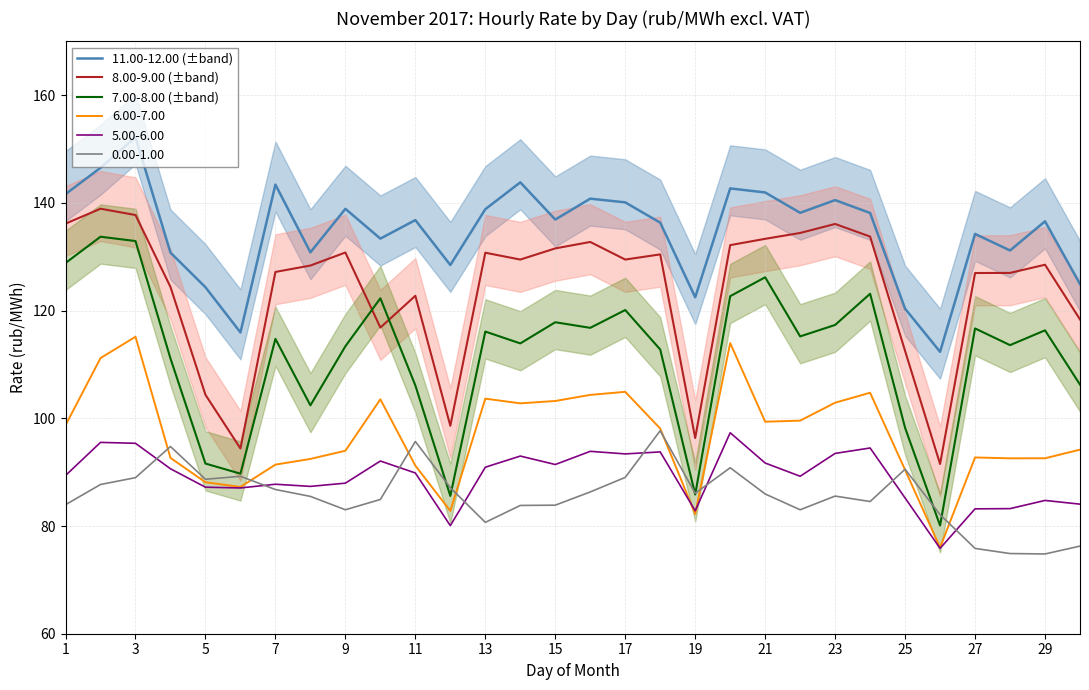

True or false: 11.00-12.00 (±band) and 8.00-9.00 (±band) intersect in this chart.

False